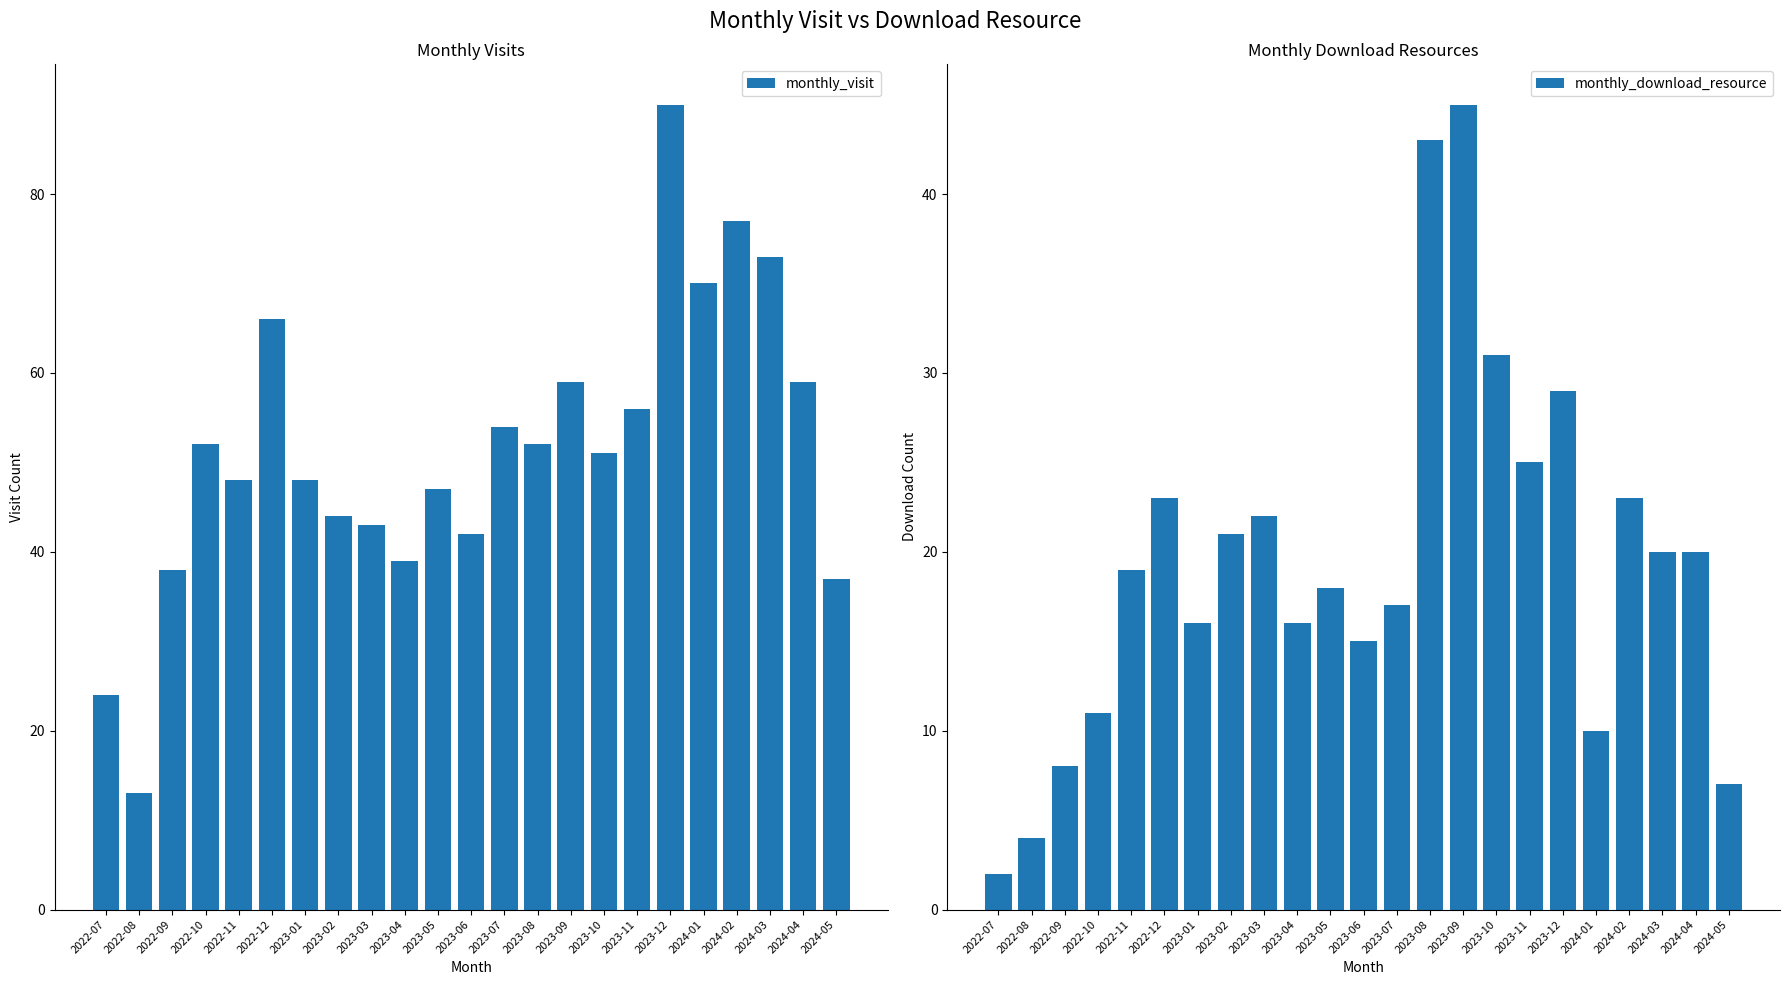

What is the minimum value for monthly_download_resource?

2